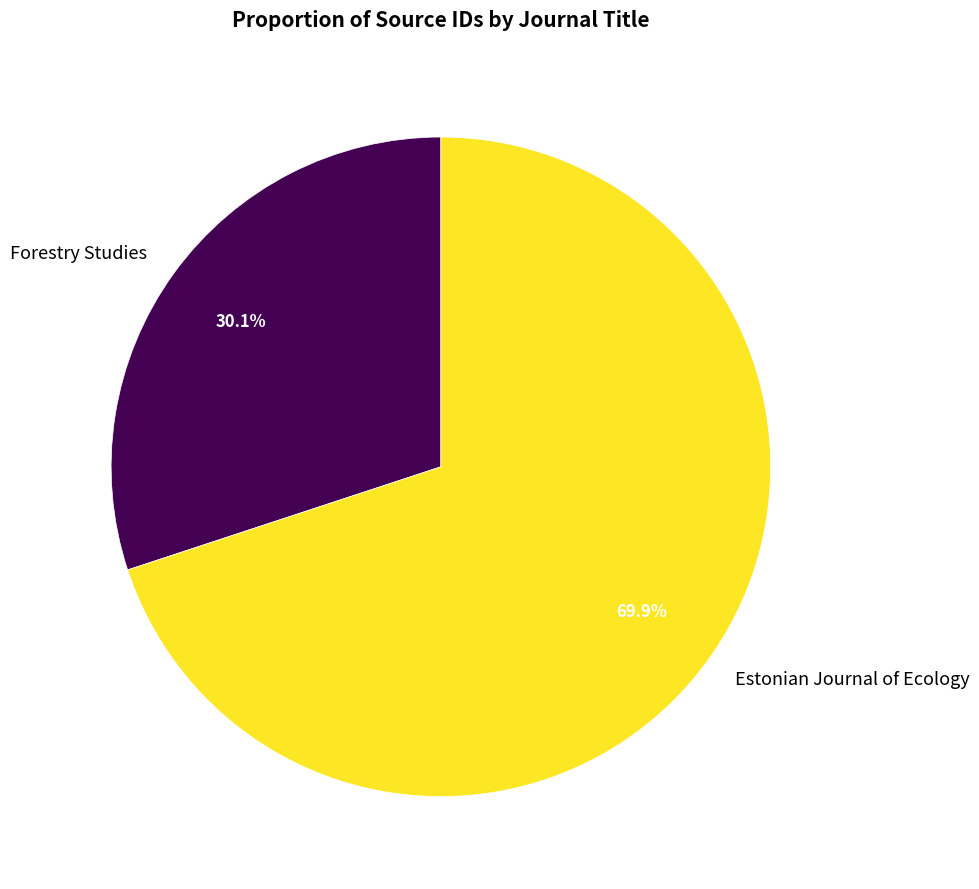

Which has a higher value, Forestry Studies or Estonian Journal of Ecology?

Estonian Journal of Ecology